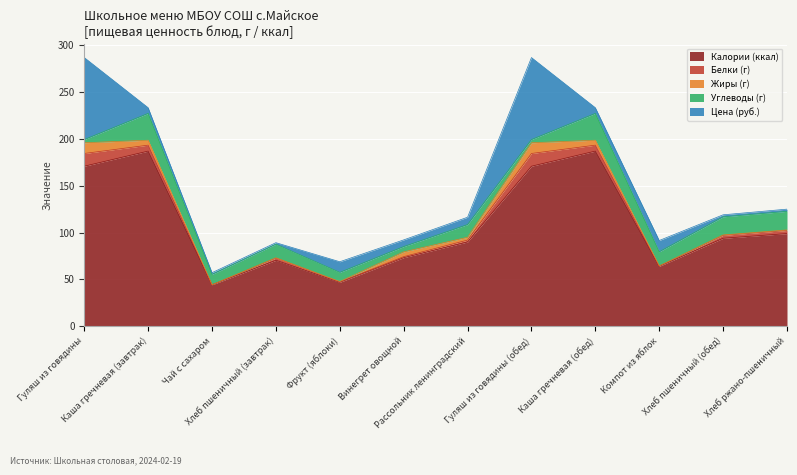

List the labels in order of Жиры (г) value, largest first.

Гуляш из говядины, Гуляш из говядины (обед), Каша гречневая (завтрак), Каша гречневая (обед), Винегрет овощной, Рассольник ленинградский, Хлеб ржано-пшеничный, Фрукт (яблоки), Хлеб пшеничный (обед), Хлеб пшеничный (завтрак), Компот из яблок, Чай с сахаром